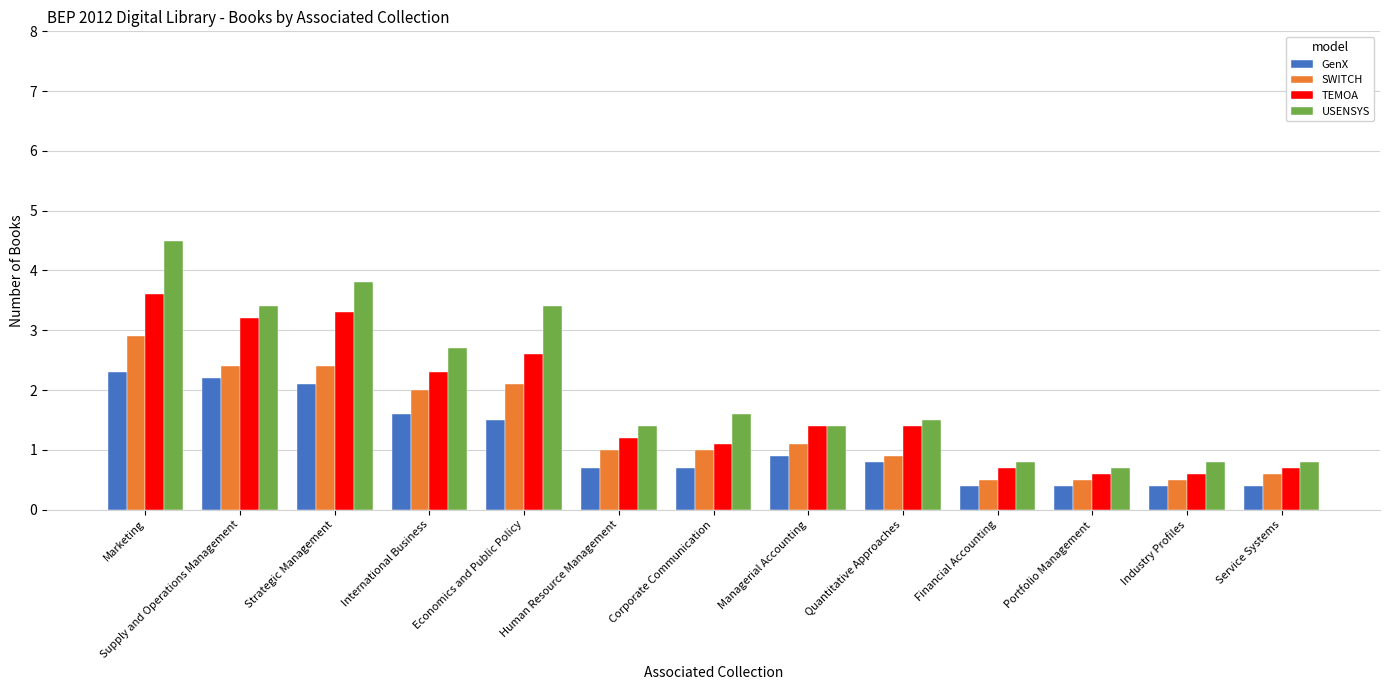

Read the TEMOA value at Strategic Management.

3.3